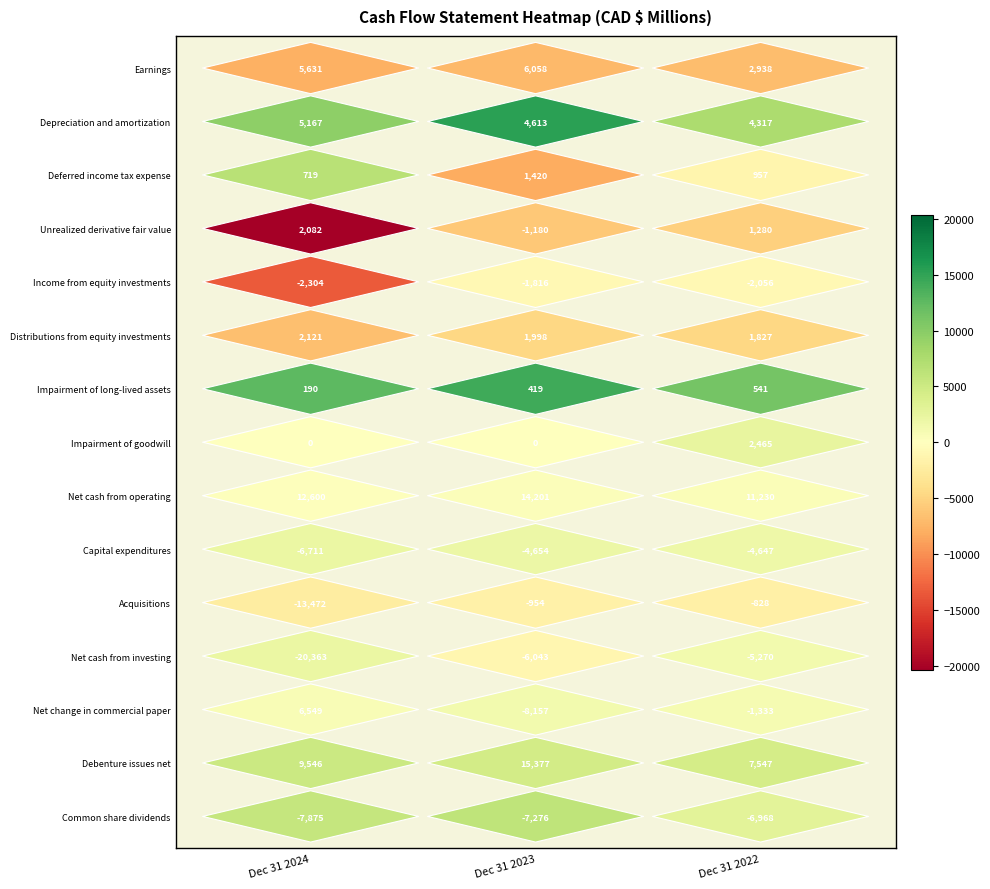

What is the difference between the highest and lowest values at 2?

18198